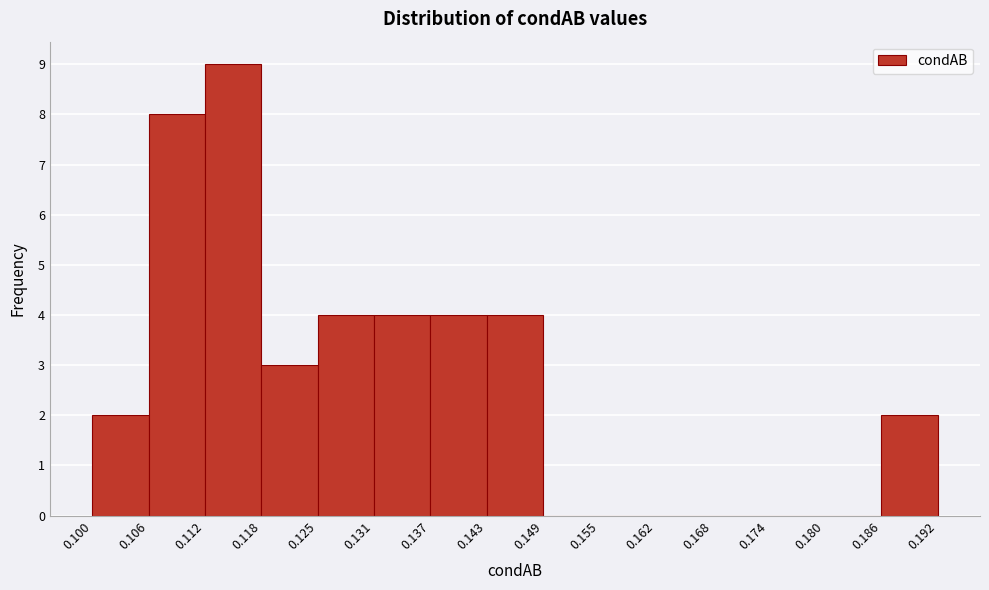

How tall is the bar that spans 0.118 to 0.125 on the x-axis? The values are not printed on the chart, so give them approximately, as read against the axis.

3